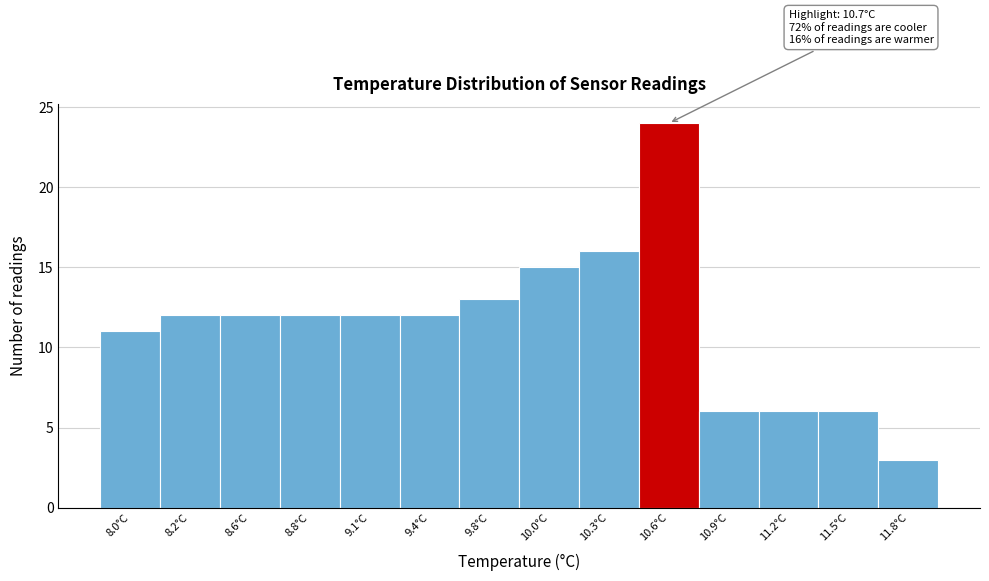

Reading left to right, what are all the values shown in this chart?

11	12	12	12	12	12	13	15	16	24	6	6	6	3